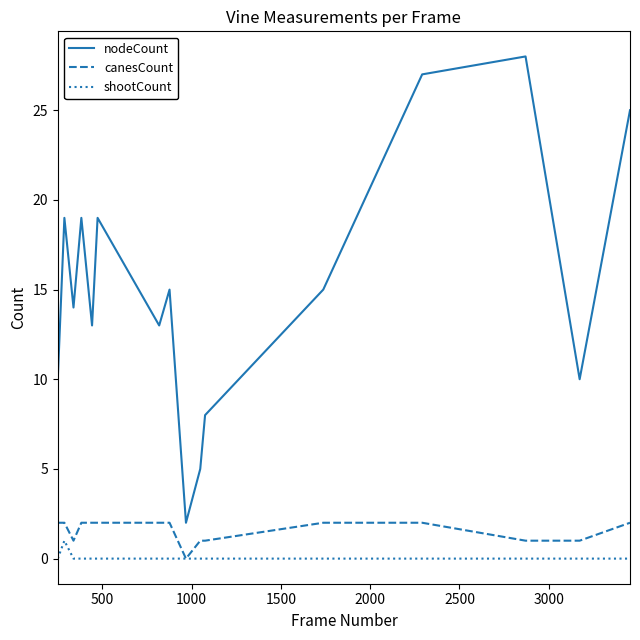

Which series has the largest range (max minus min)?

nodeCount